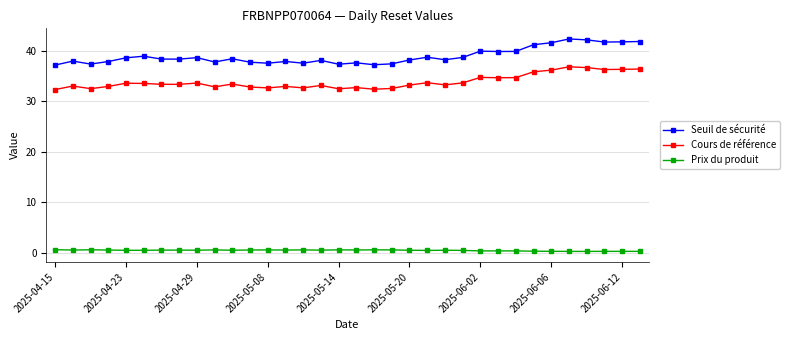

What is the value of the Seuil de sécurité point at the 20th from the left?

37.4